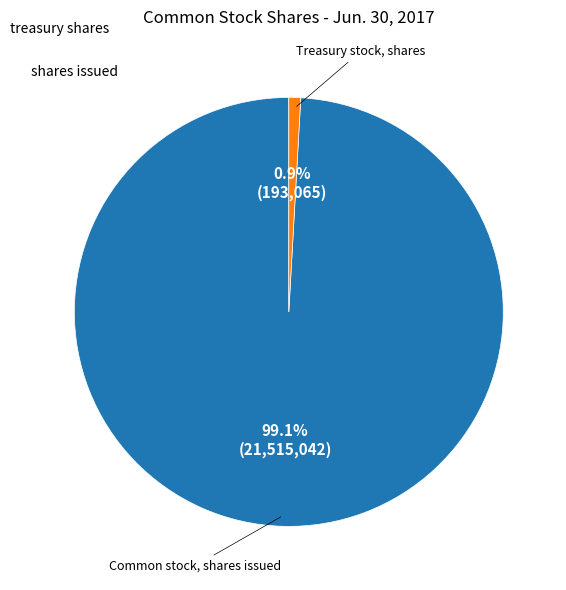

Is there a majority slice in this chart?

Yes